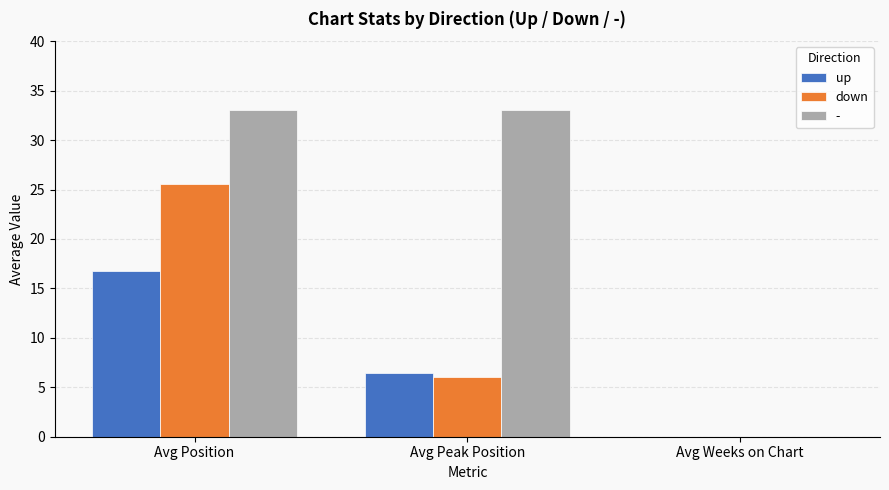

What is the sum of all down values?

31.7